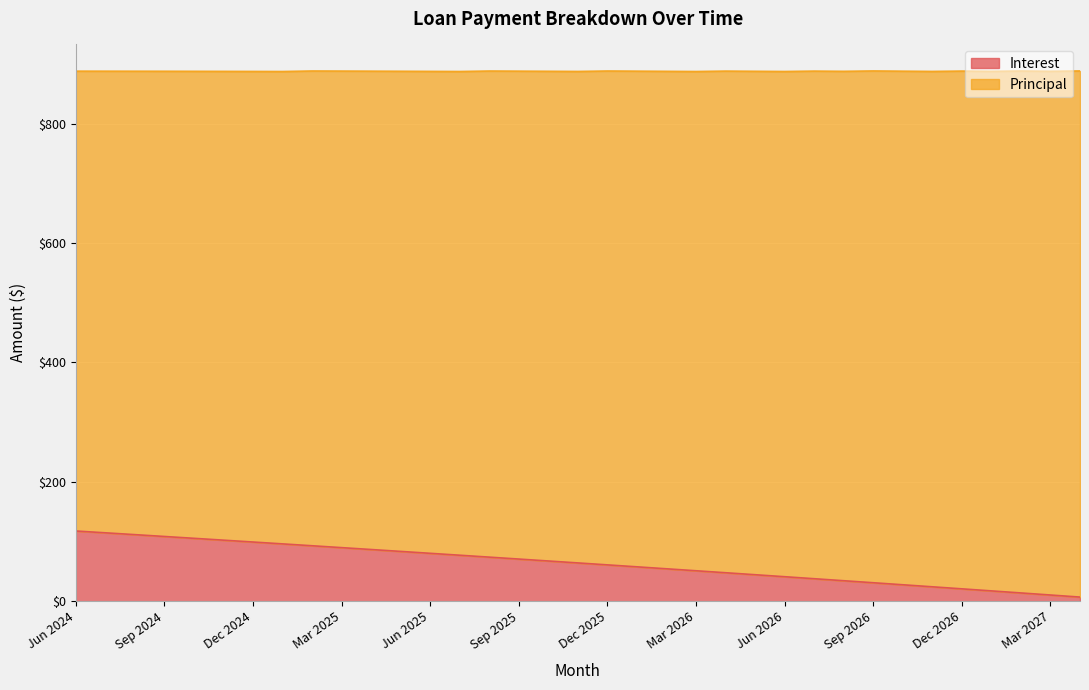

Rank the categories by value from lowest to highest.

Apr 2027, Mar 2027, Feb 2027, Jan 2027, Dec 2026, Nov 2026, Oct 2026, Sep 2026, Aug 2026, Jul 2026, Jun 2026, May 2026, Apr 2026, Mar 2026, Feb 2026, Jan 2026, Dec 2025, Nov 2025, Oct 2025, Sep 2025, Aug 2025, Jul 2025, Jun 2025, May 2025, Apr 2025, Mar 2025, Feb 2025, Jan 2025, Dec 2024, Nov 2024, Oct 2024, Sep 2024, Aug 2024, Jul 2024, Jun 2024